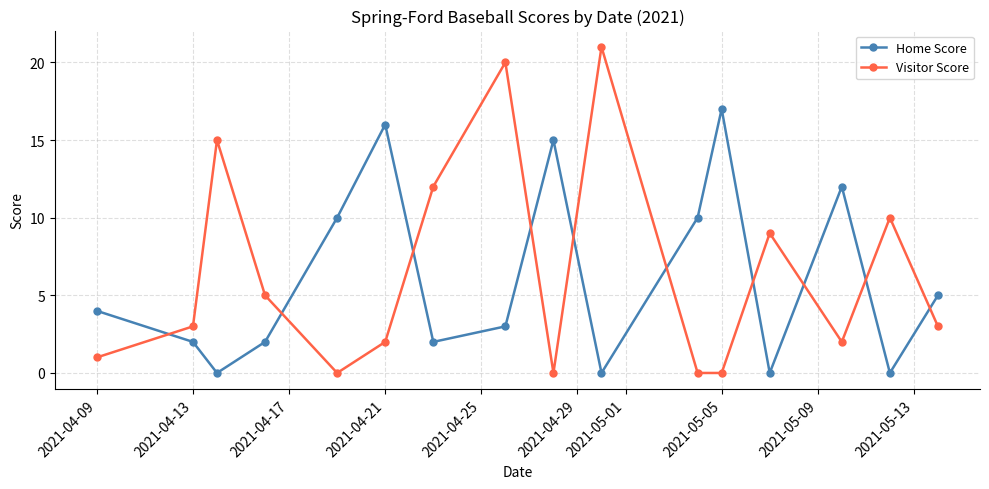

Rank the series by their maximum value, from highest to lowest.

Visitor Score, Home Score